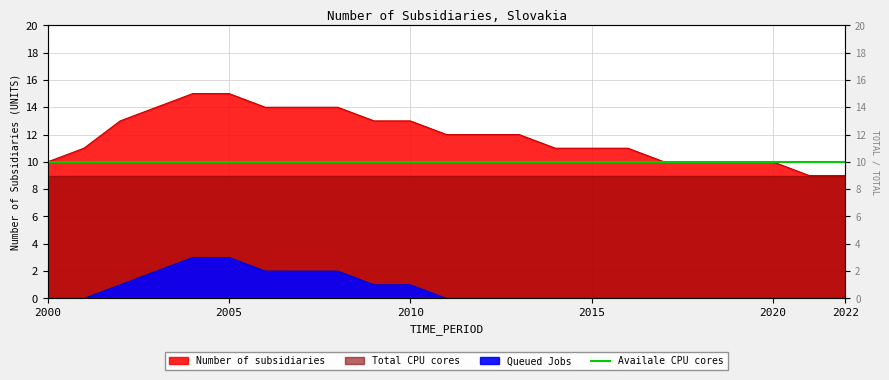

True or false: there are more than 1 points higher than both neighbors.

False